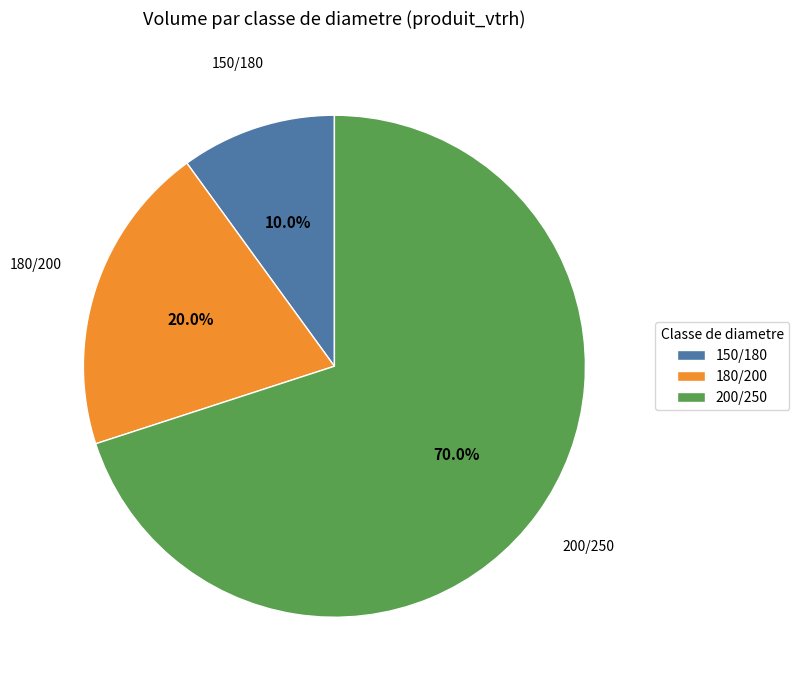

To the nearest percent, what is the difference between the 150/180 and 200/250 slice percentages?

60%